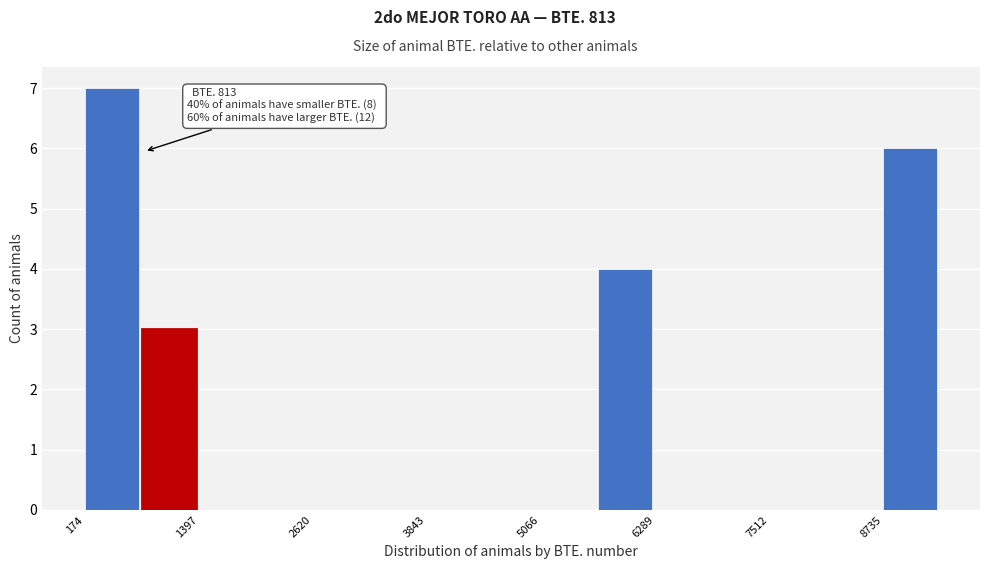

Around what value on the x-axis is the tallest bar? Give the approximate position of its centre, as read against the axis.

400